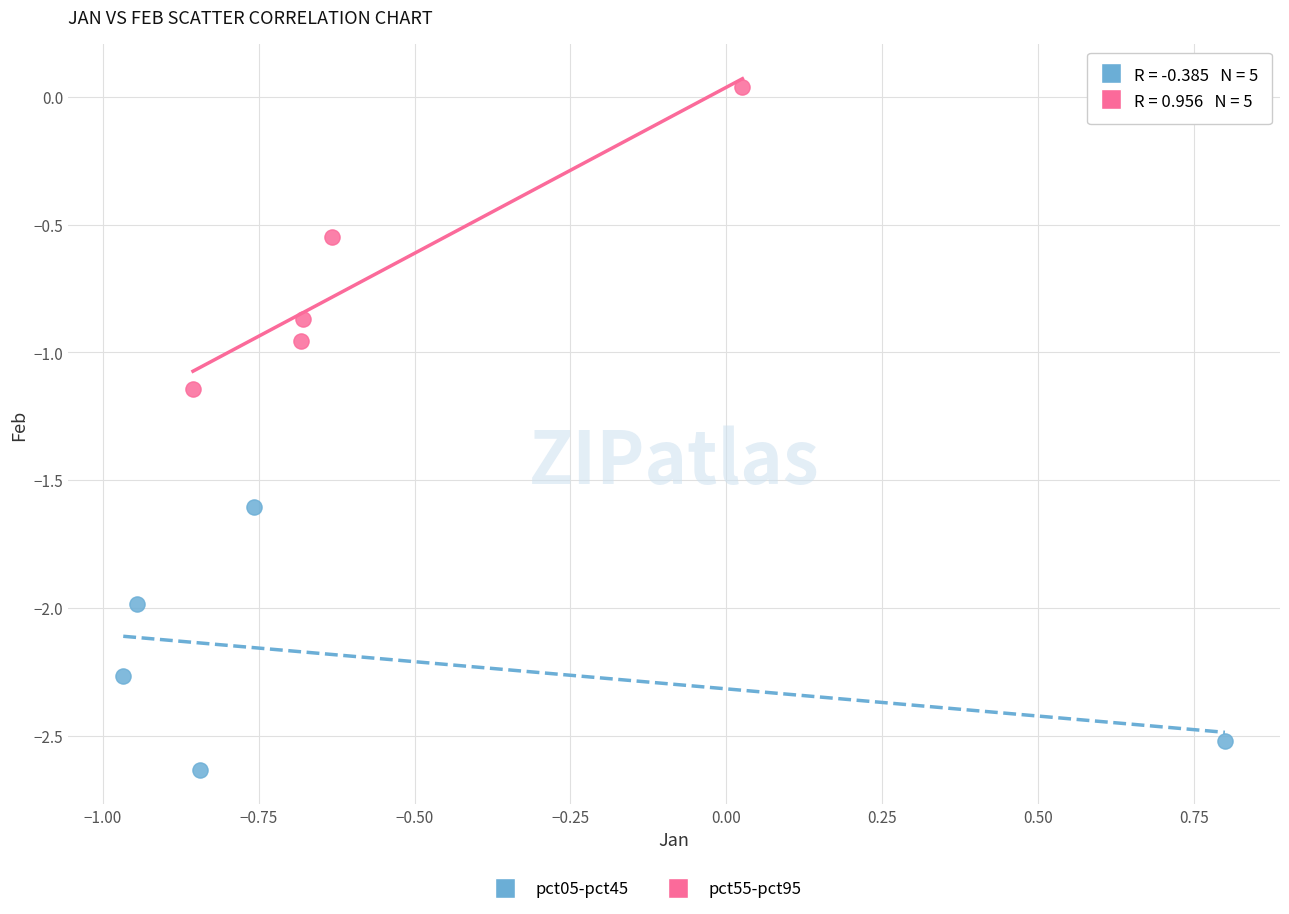

Which series has the widest spread of Y values?

pct55-pct95